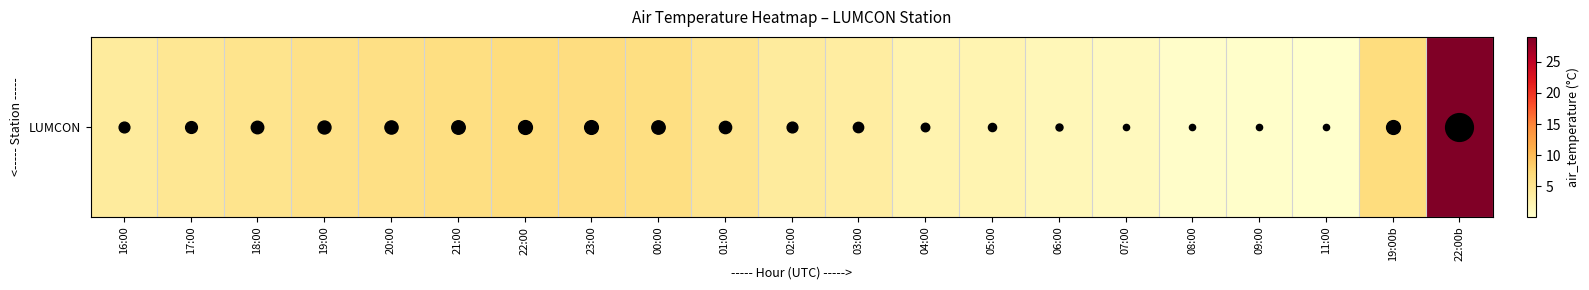

The chart shows a value of 1.7 at 07:00. True or false?

False